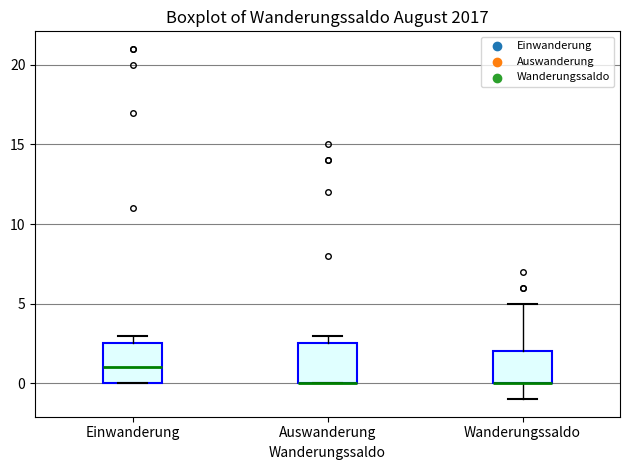

Where is the lower edge of the box for Auswanderung on the y-axis? The values are not printed on the chart, so give them approximately, as read against the axis.

0.0